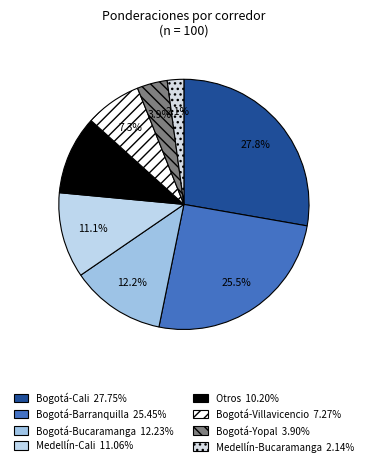

Rank the categories by value from highest to lowest.

Bogotá-Cali, Bogotá-Barranquilla, Bogotá-Bucaramanga, Medellín-Cali, Otros, Bogotá-Villavicencio, Bogotá-Yopal, Medellín-Bucaramanga